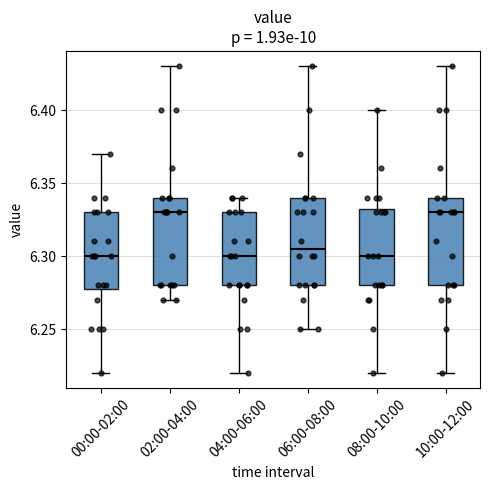

Reading left to right, transcribe this box plot: for each box, give where its median line is, the range the box spans, and where its two whiskers end, as read against the y-axis. The values are not printed on the chart, so give them approximately, as read against the axis.

00:00-02:00: median 6.300, box 6.280 to 6.330, whiskers 6.220 to 6.370
02:00-04:00: median 6.330, box 6.280 to 6.340, whiskers 6.270 to 6.430
04:00-06:00: median 6.300, box 6.280 to 6.330, whiskers 6.220 to 6.340
06:00-08:00: median 6.305, box 6.280 to 6.340, whiskers 6.250 to 6.430
08:00-10:00: median 6.300, box 6.280 to 6.335, whiskers 6.220 to 6.400
10:00-12:00: median 6.330, box 6.280 to 6.340, whiskers 6.220 to 6.430